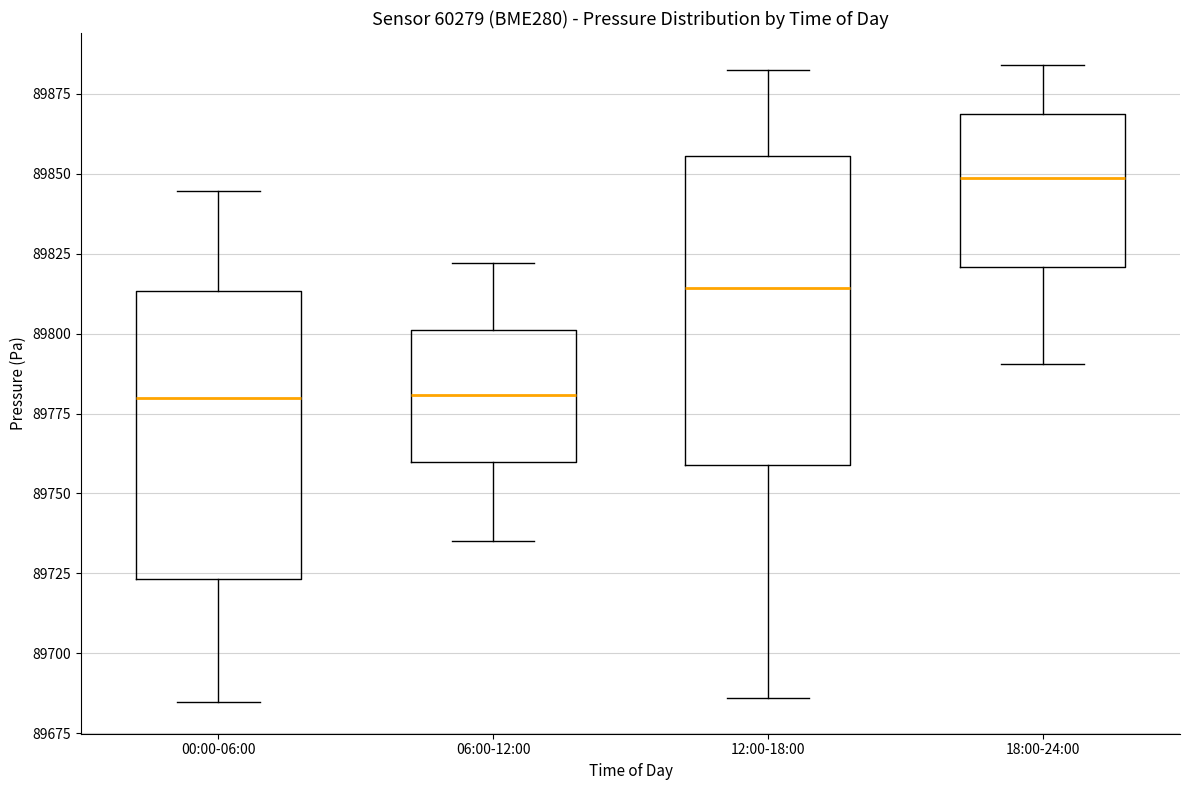

Where does the lower whisker of the box for 06:00-12:00 end on the y-axis? The values are not printed on the chart, so give them approximately, as read against the axis.

89735